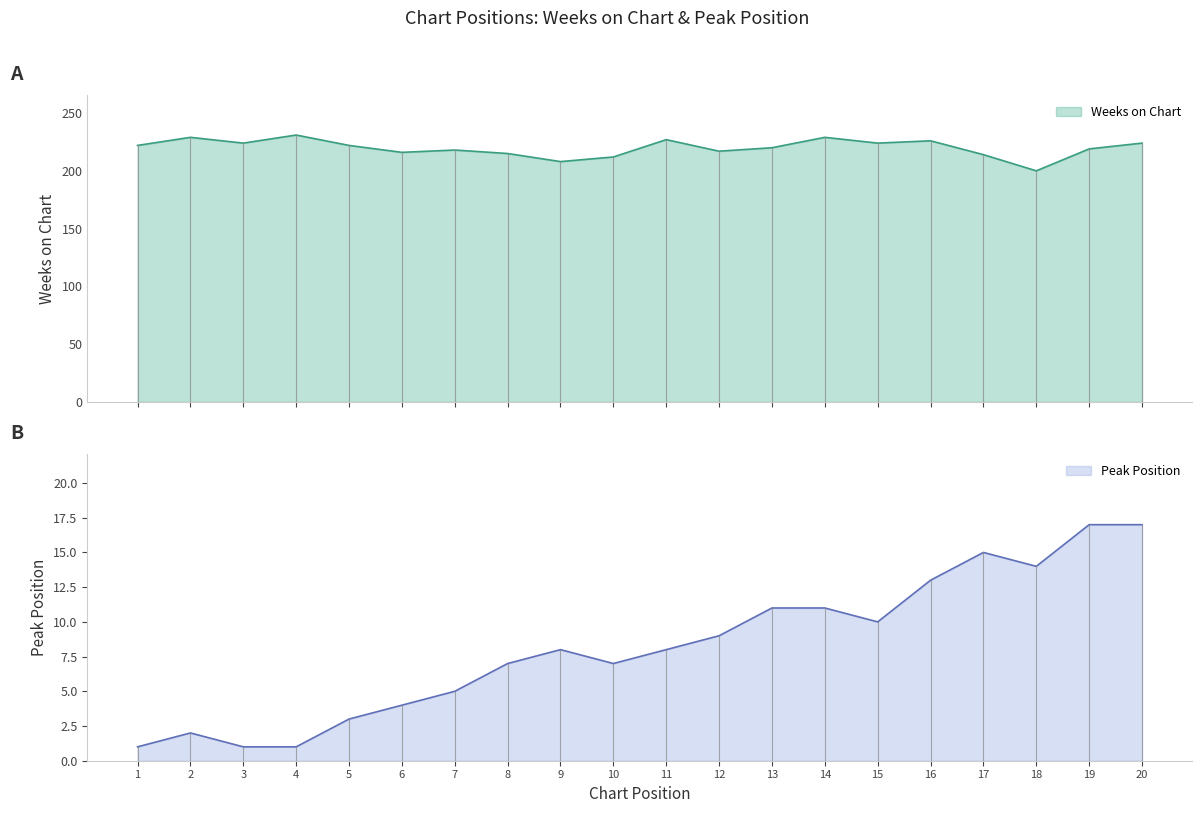

True or false: Peak Position and Weeks on Chart intersect in this chart.

False